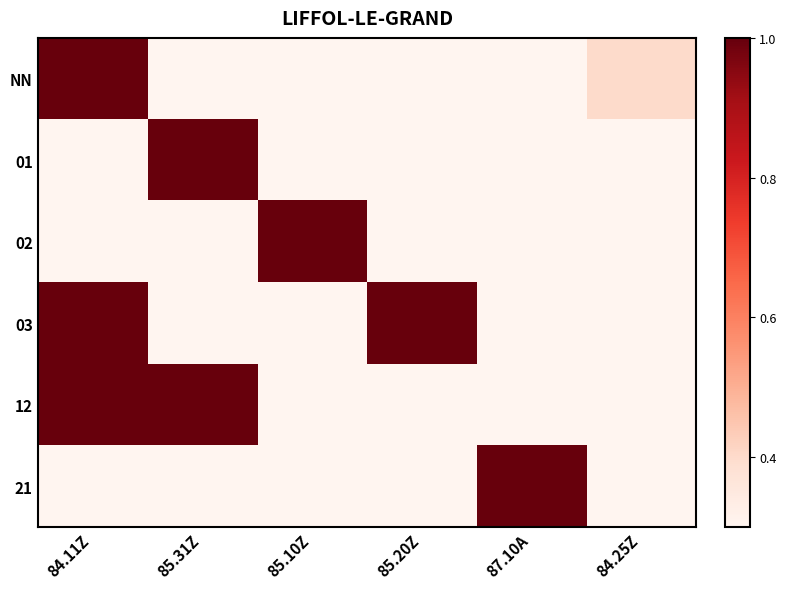

Reading left to right, what are all the values shown in this chart?

NN: 84.11Z=1.0	85.31Z=0.2	85.10Z=0.2	85.20Z=0.2	87.10A=0.0	84.25Z=0.4
01: 84.11Z=0.0	85.31Z=1.0	85.10Z=0.0	85.20Z=0.0	87.10A=0.0	84.25Z=0.0
02: 84.11Z=0.0	85.31Z=0.0	85.10Z=1.0	85.20Z=0.0	87.10A=0.0	84.25Z=0.0
03: 84.11Z=1.0	85.31Z=0.0	85.10Z=0.0	85.20Z=1.0	87.10A=0.0	84.25Z=0.0
12: 84.11Z=1.0	85.31Z=1.0	85.10Z=0.0	85.20Z=0.0	87.10A=0.0	84.25Z=0.0
21: 84.11Z=0.0	85.31Z=0.0	85.10Z=0.0	85.20Z=0.0	87.10A=1.0	84.25Z=0.0